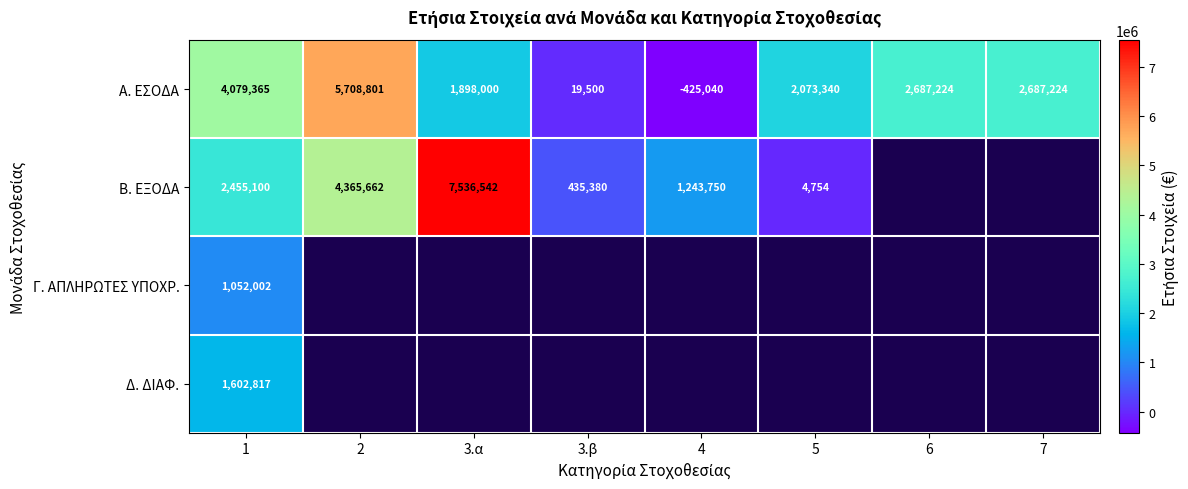

Count the number of data series in this chart.

4